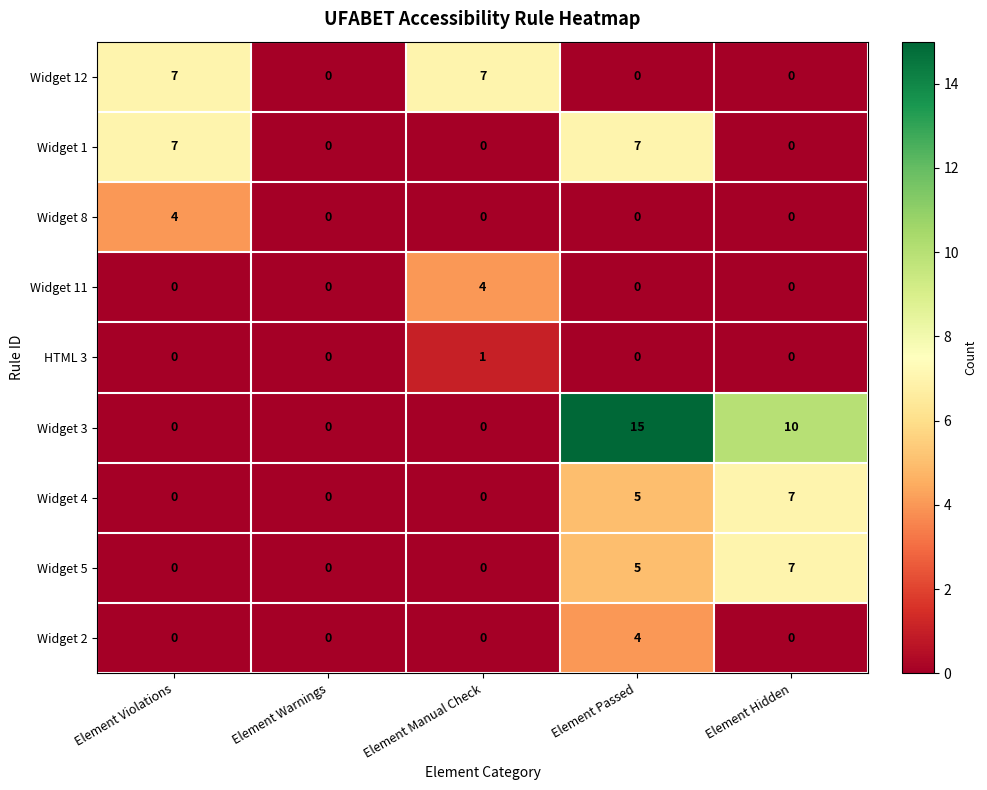

What is the total value across all series at Element Manual Check?

12